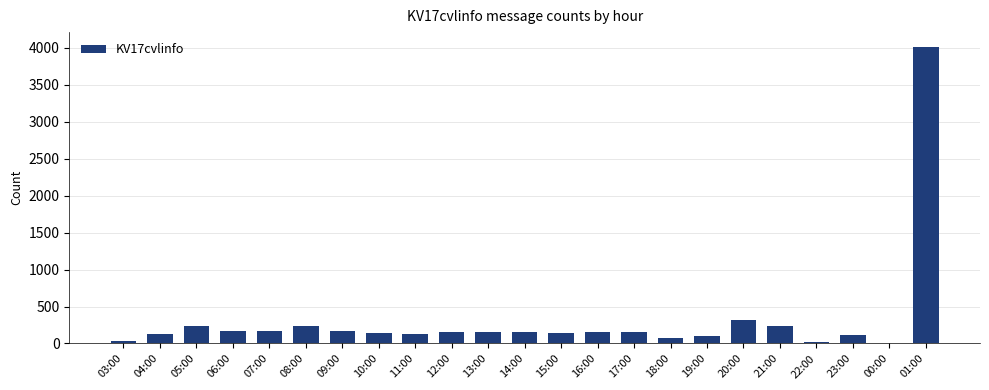

Are the bars horizontal?

No